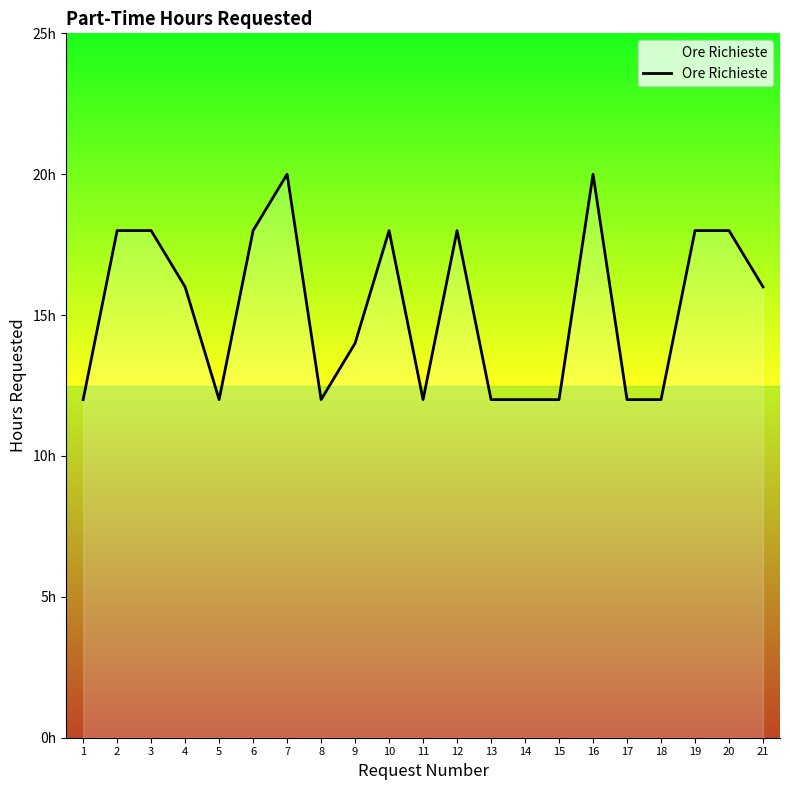

Does the chart display data point markers on the line(s)?

No